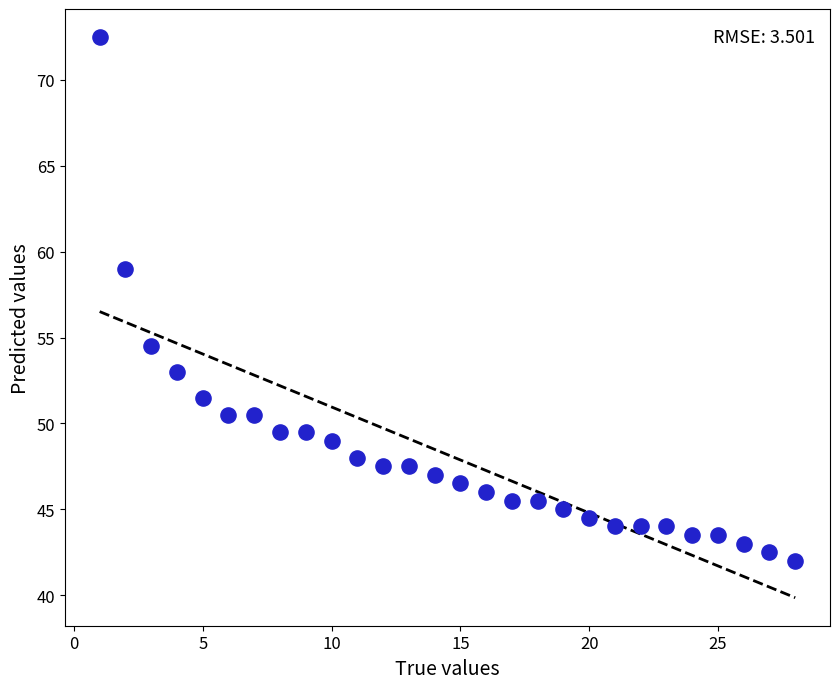

What is the range of X values (max minus min)?

27.0